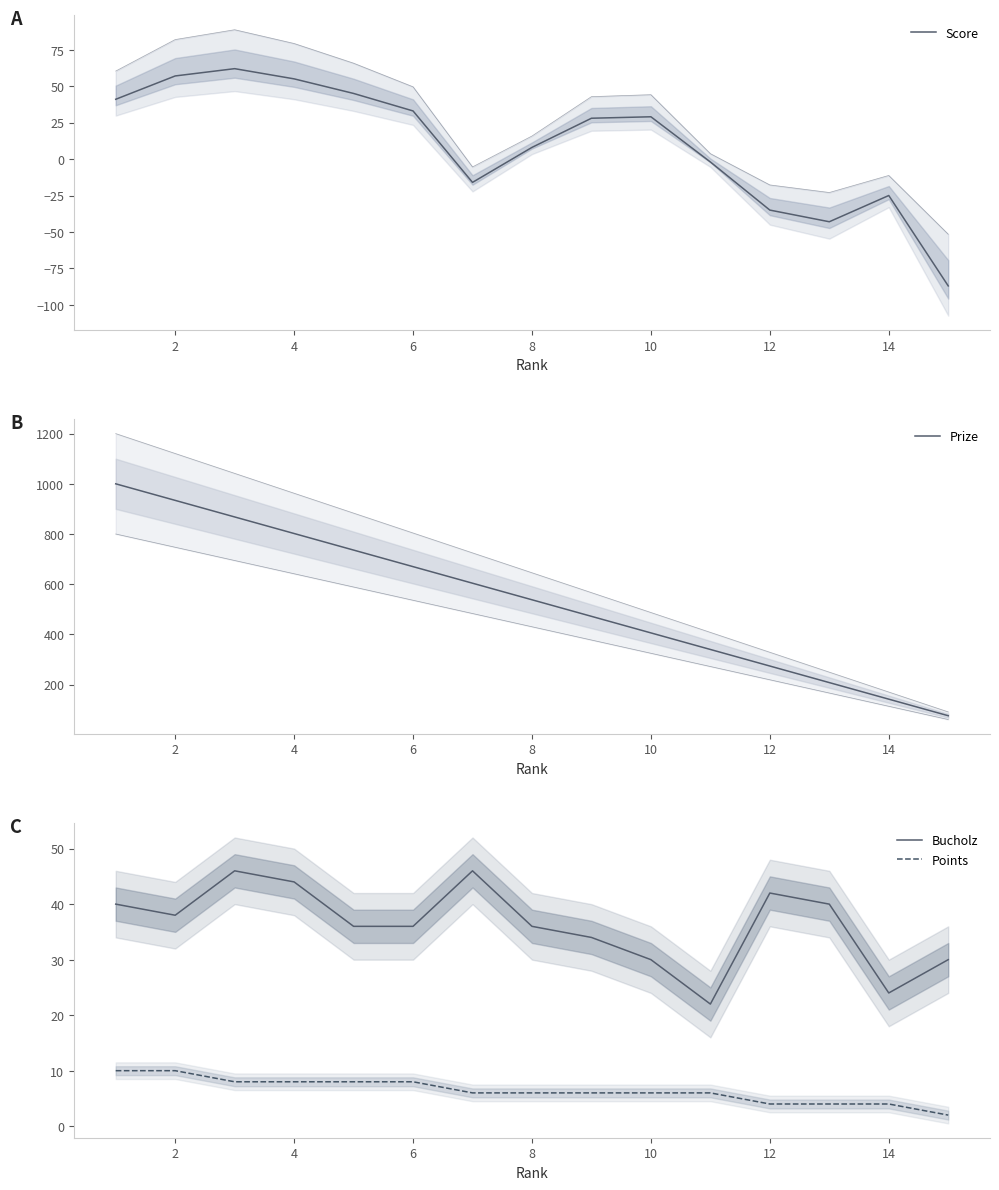

Which has a higher value, 12 or 9?

9